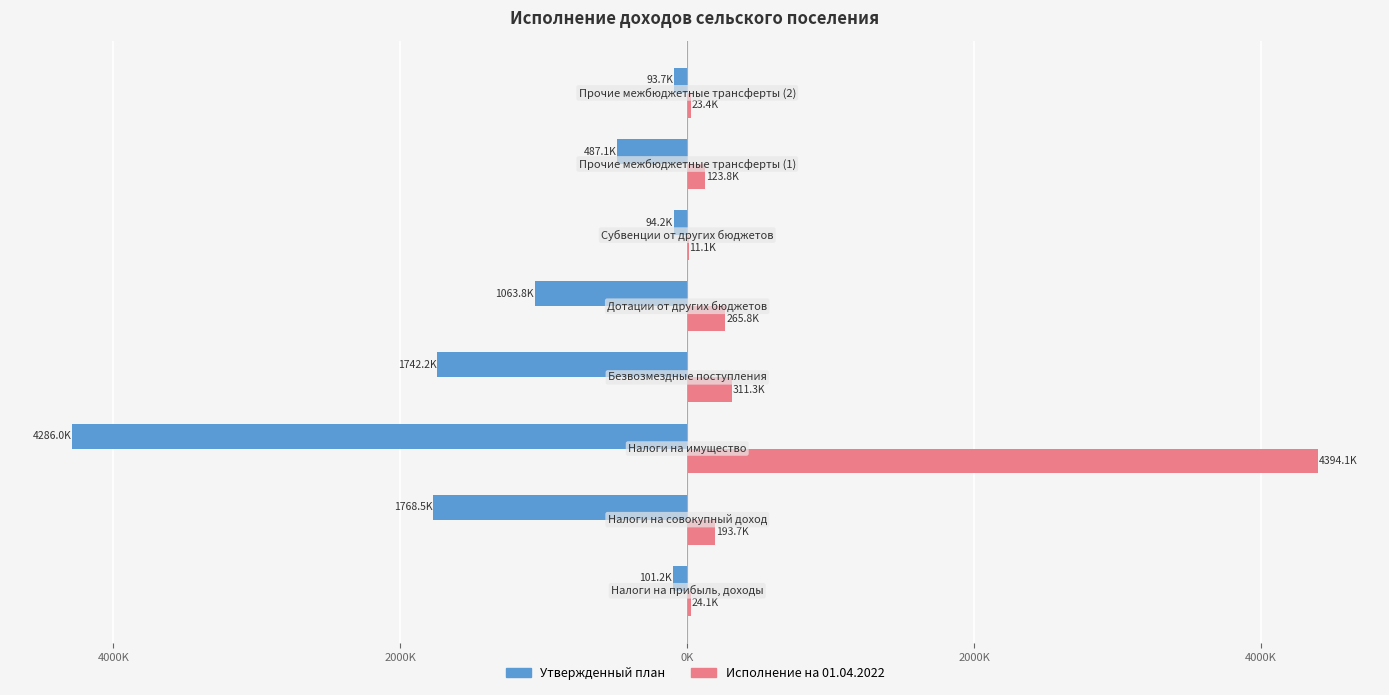

What are all the series names shown in the legend?

Утвержденный план, Исполнение на 01.04.2022